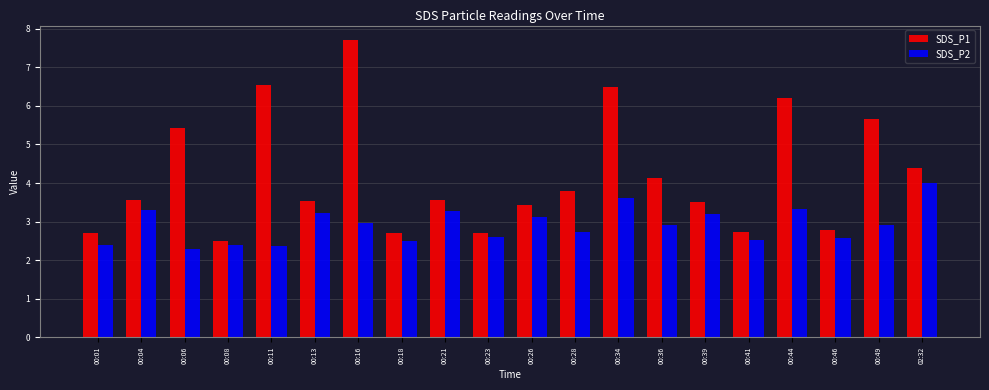

Is the value of SDS_P1 at 00:21 greater than the value of SDS_P2 at 00:26?

Yes